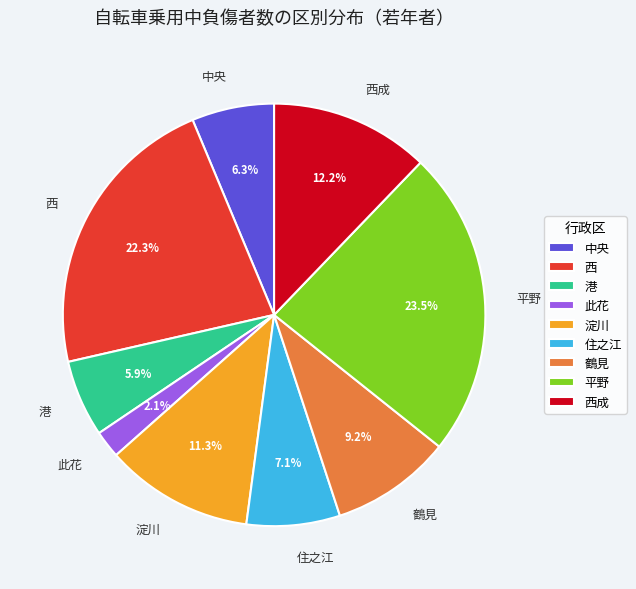

Is there any slice that represents more than half of the pie?

No